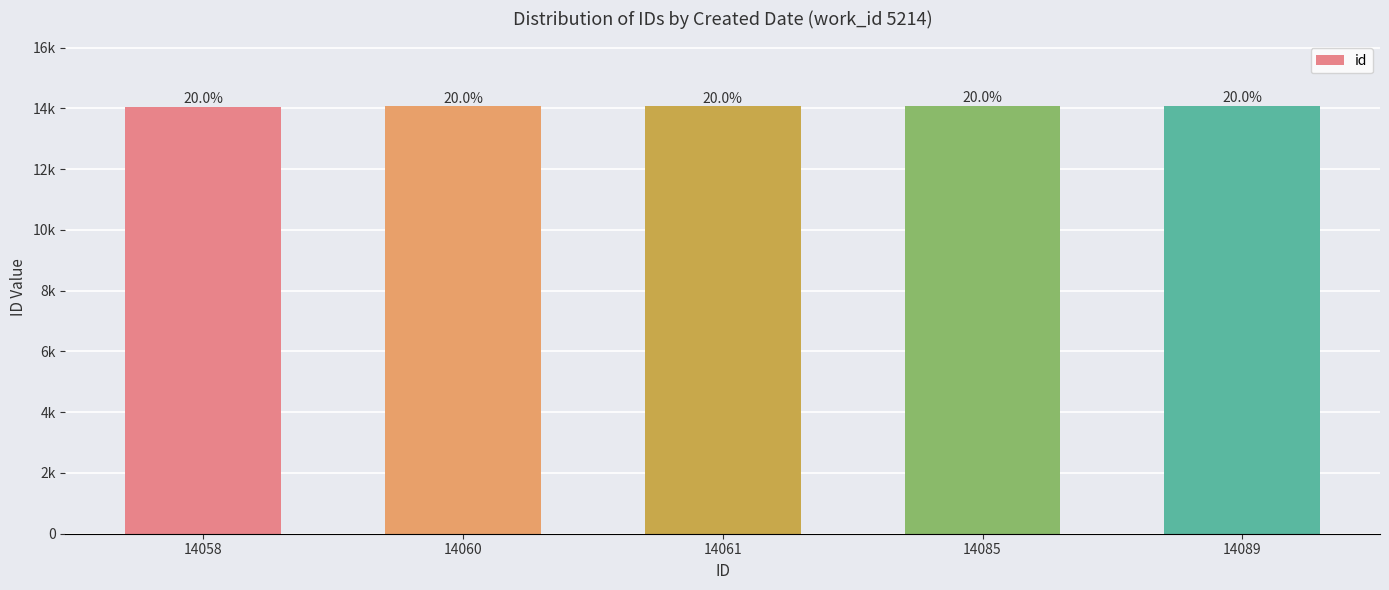

Which label corresponds to the largest value in the chart?

14089